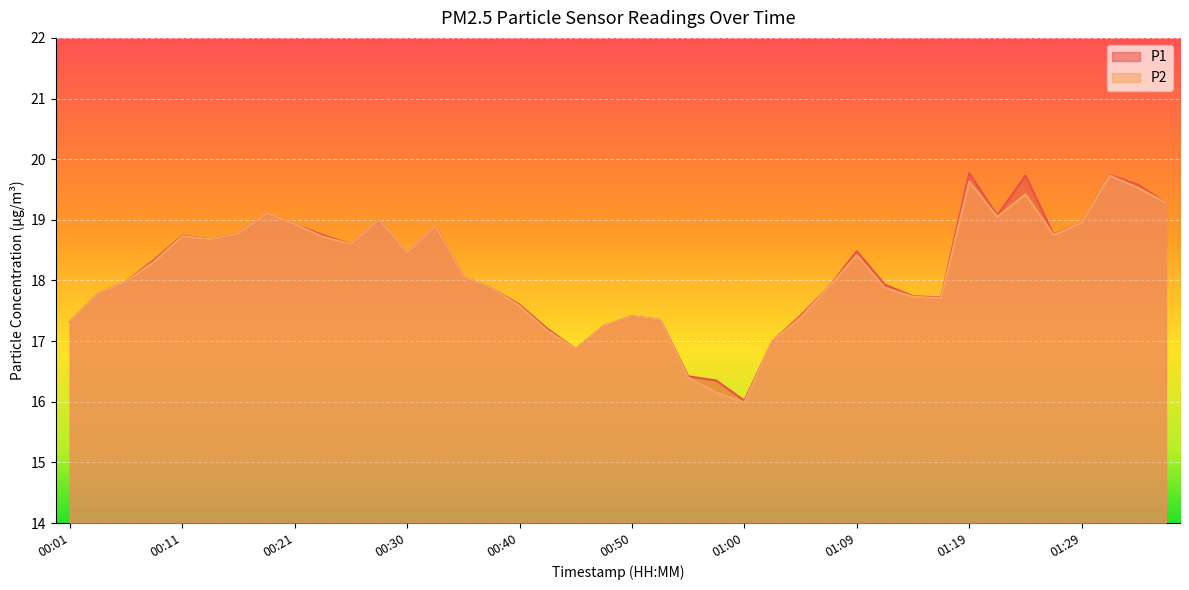

True or false: P1 and P2 intersect in this chart.

False